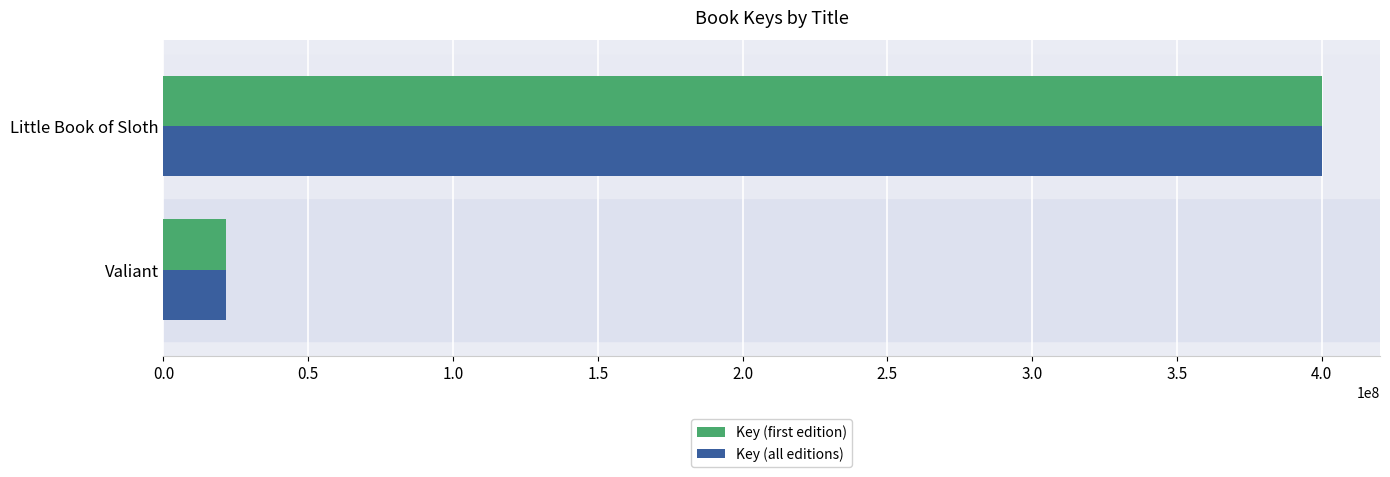

At which category is the sum across all series the highest?

Little Book of Sloth